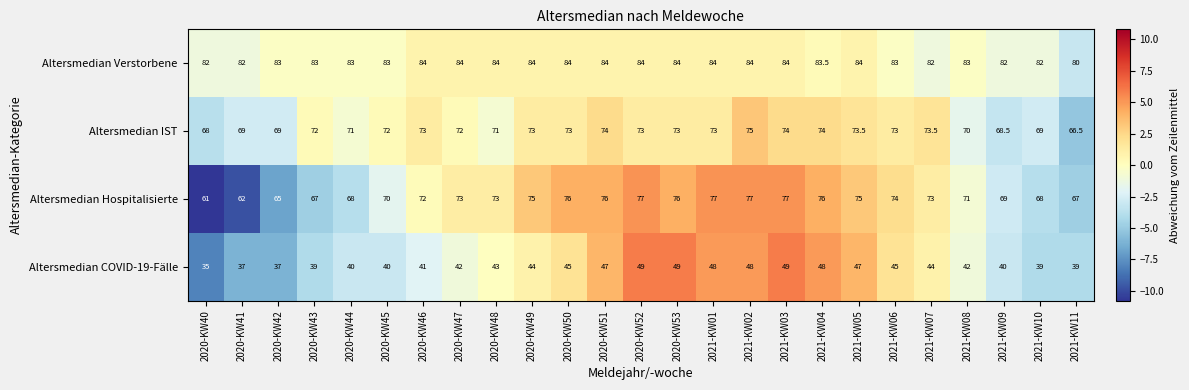

Count the number of data series in this chart.

4